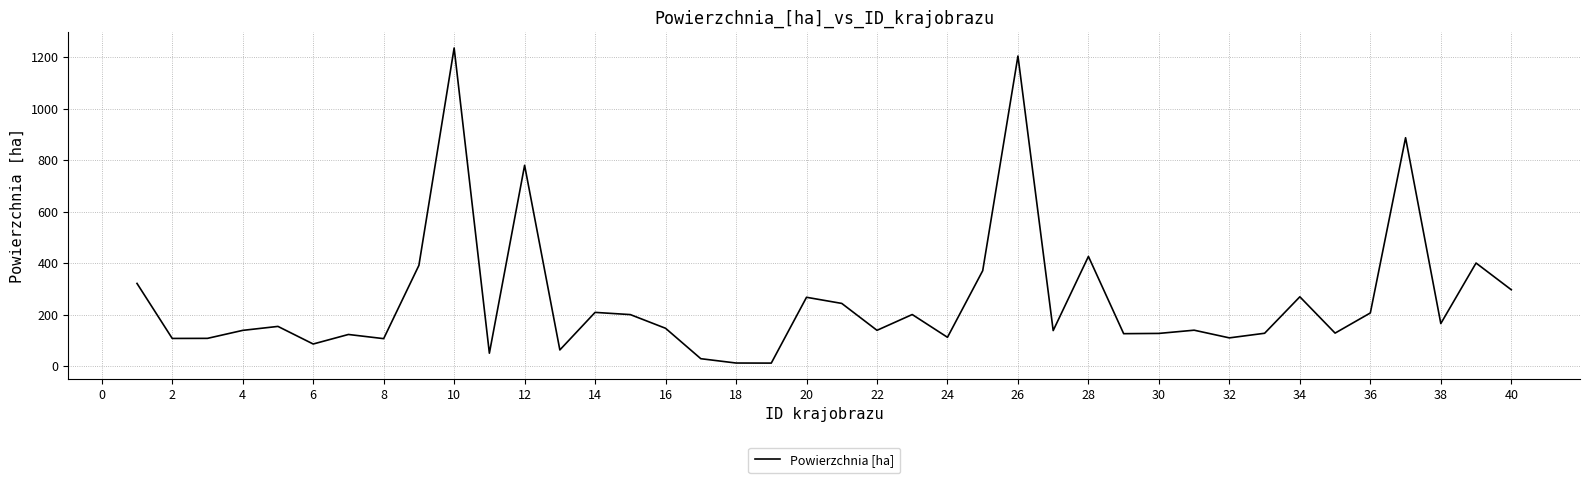

What is the greatest value displayed?

1235.4